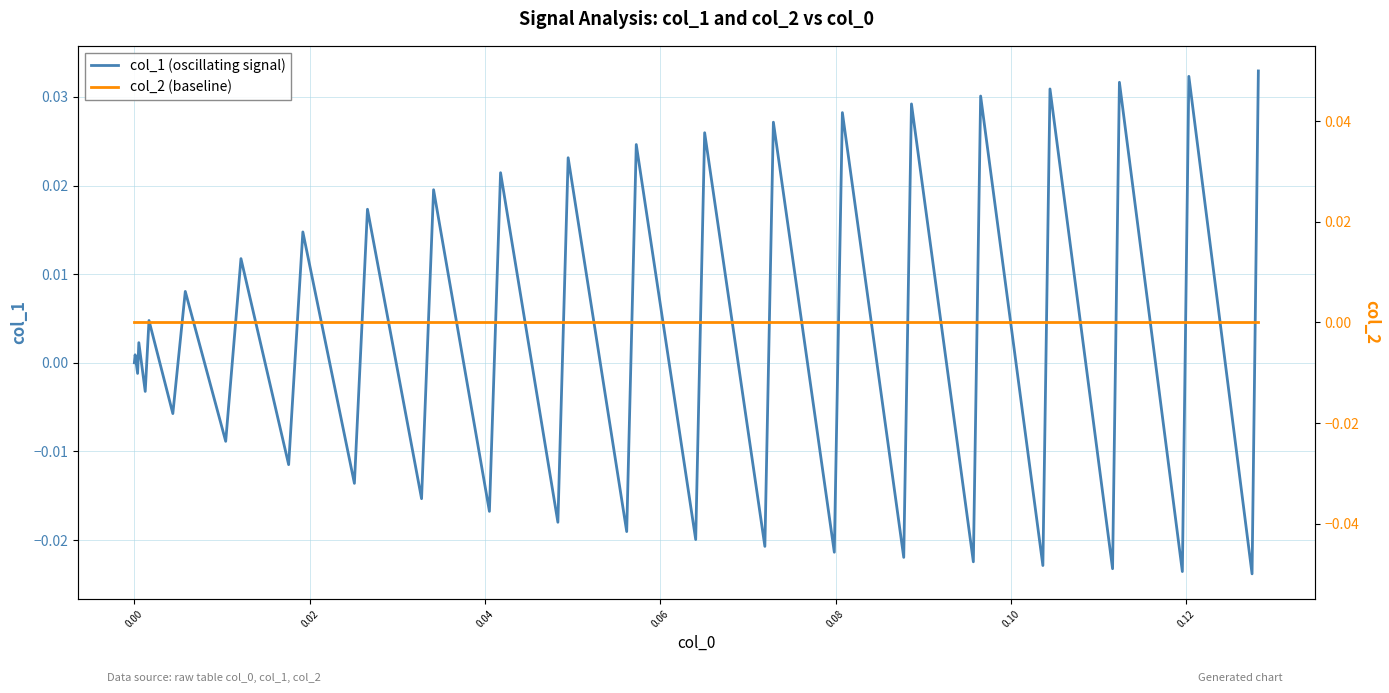

Which series has the largest total across all categories?

col_1